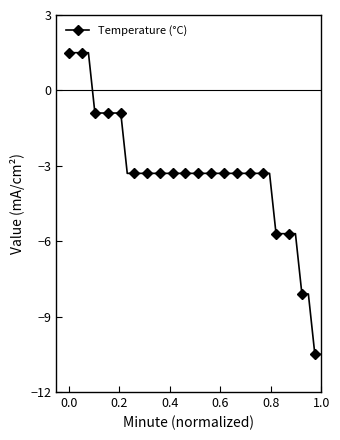

What is the greatest value displayed?

1.5